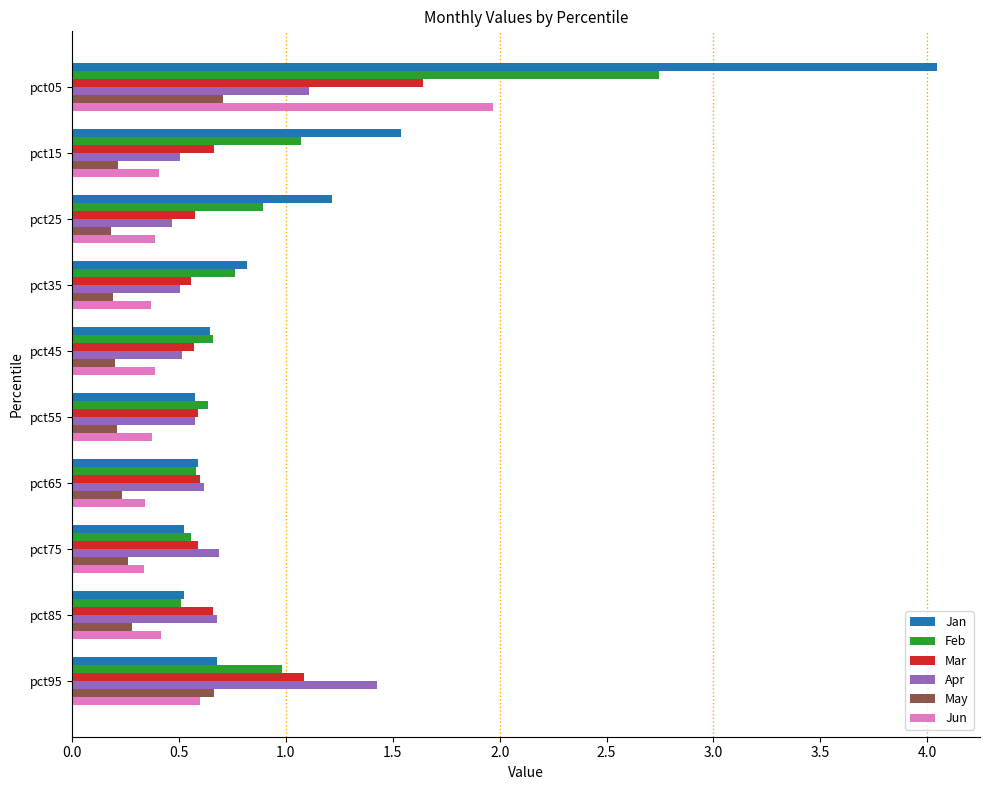

How many distinct data groups are displayed?

6